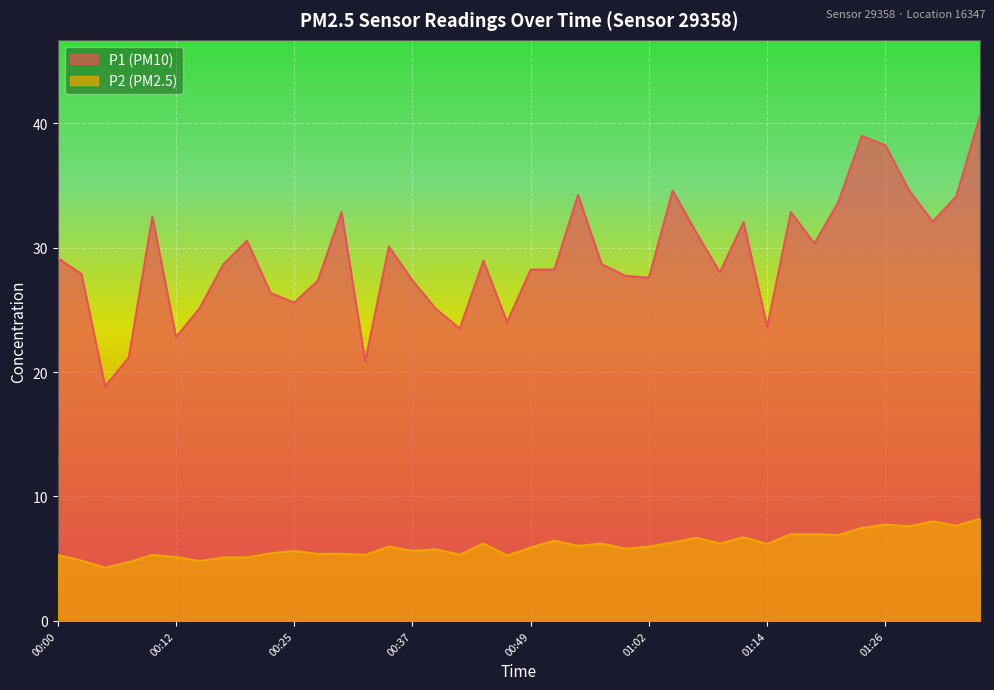

What is the sum of the P1 values at 01:24 and 01:19?

69.3